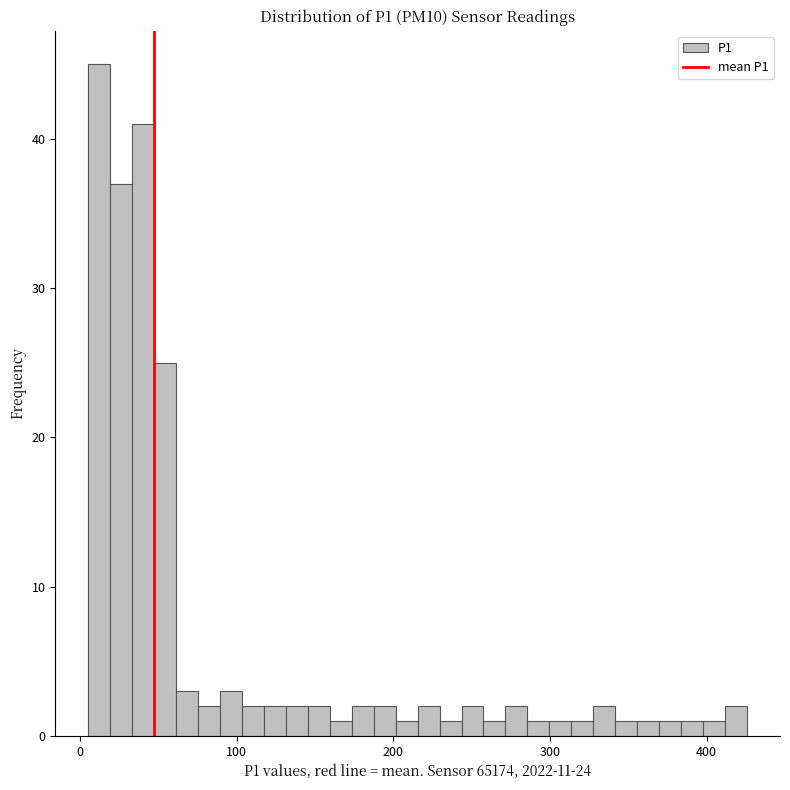

Around what value on the x-axis is the tallest bar? Give the approximate position of its centre, as read against the axis.

10